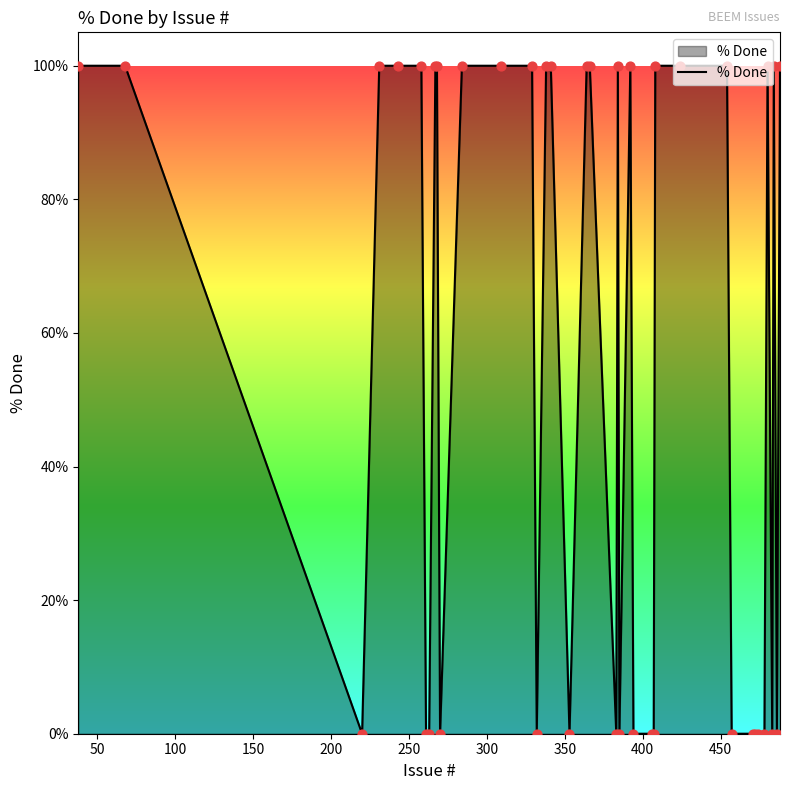

What is the greatest value displayed?

100